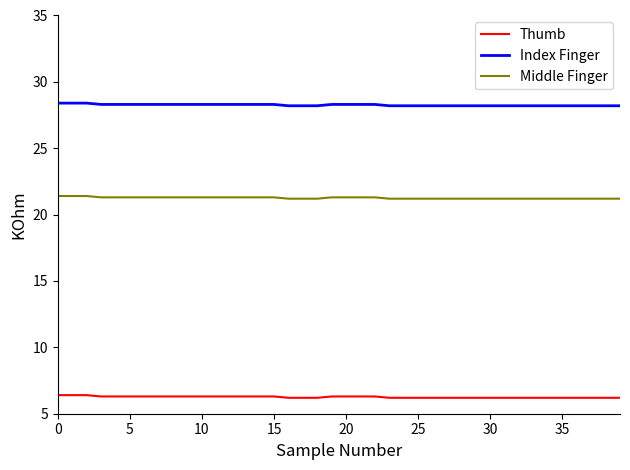

Which series has the largest total across all categories?

Index Finger